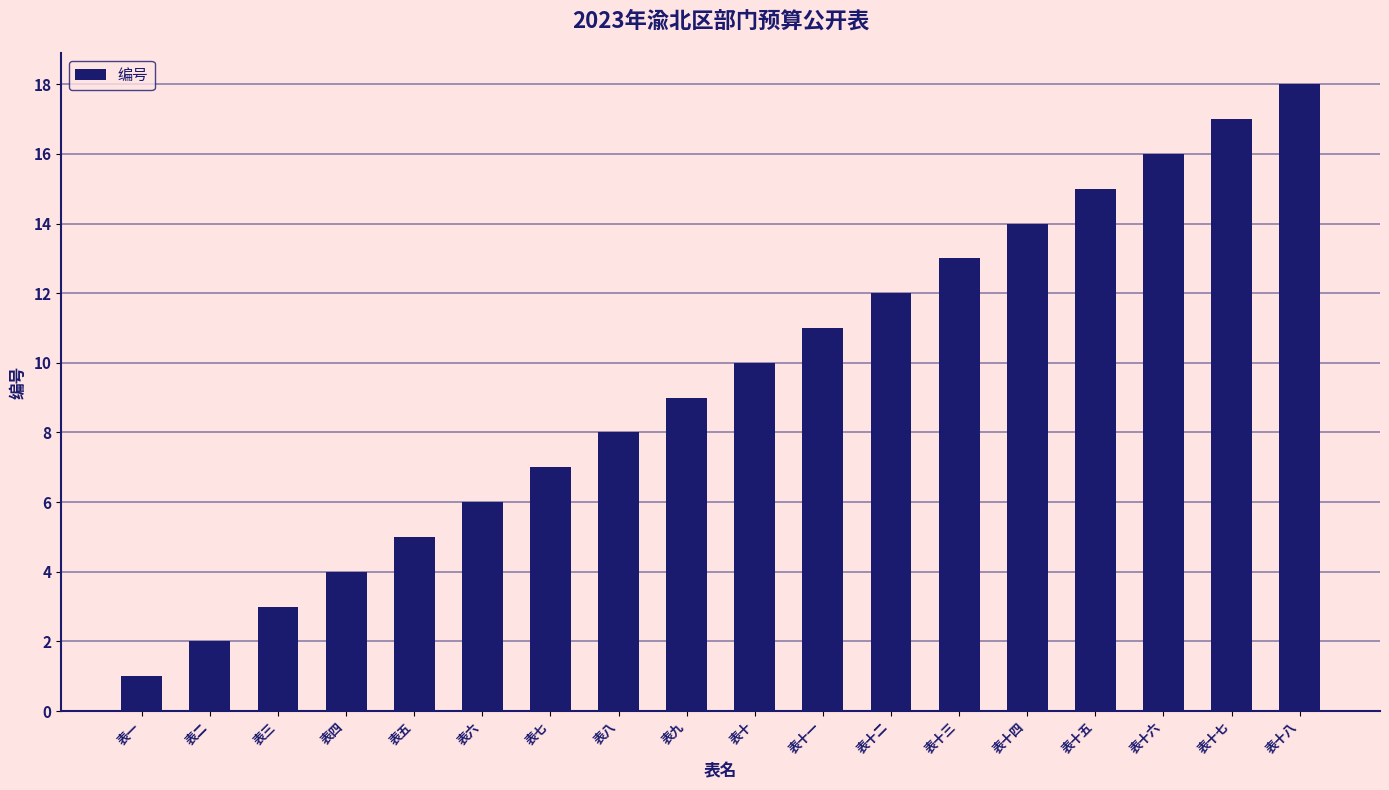

Where is the data nearest to the value 9?

表九